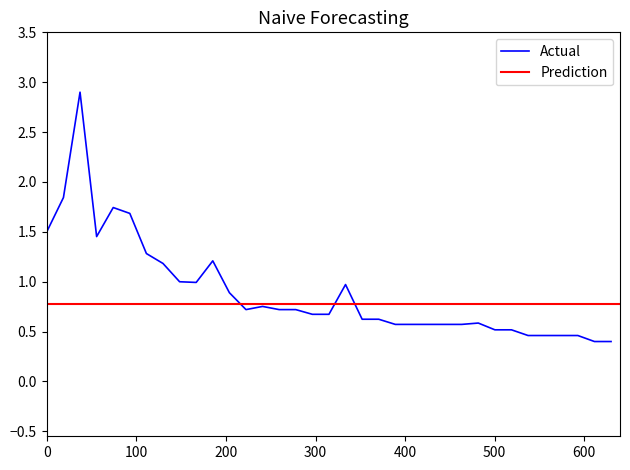

Reading left to right, what are all the values shown in this chart?

1.5	1.8	2.9	1.5	1.7	1.7	1.3	1.2	1.0	1.0	1.2	0.9	0.7	0.8	0.7	0.7	0.7	0.7	1.0	0.6	0.6	0.6	0.6	0.6	0.6	0.6	0.6	0.5	0.5	0.5	0.5	0.5	0.5	0.4	0.4